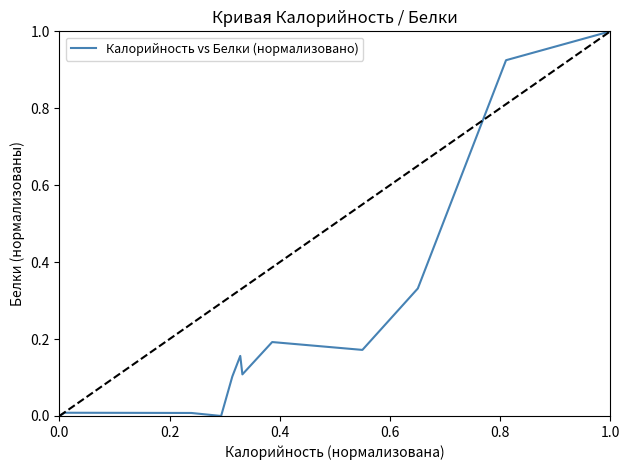

Reading left to right, what are all the values shown in this chart?

0.0	0.0	0.0	0.0	0.1	0.2	0.1	0.2	0.2	0.2	0.3	0.9	1.0	1.0